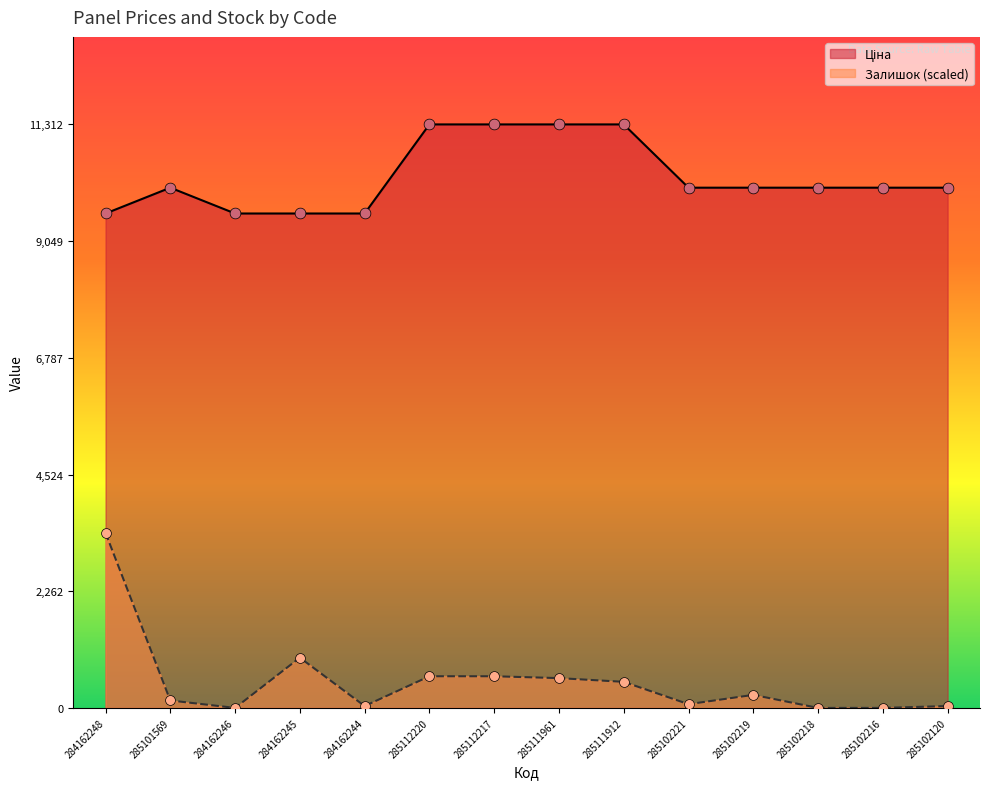

What are all the series names shown in the legend?

Ціна, Залишок